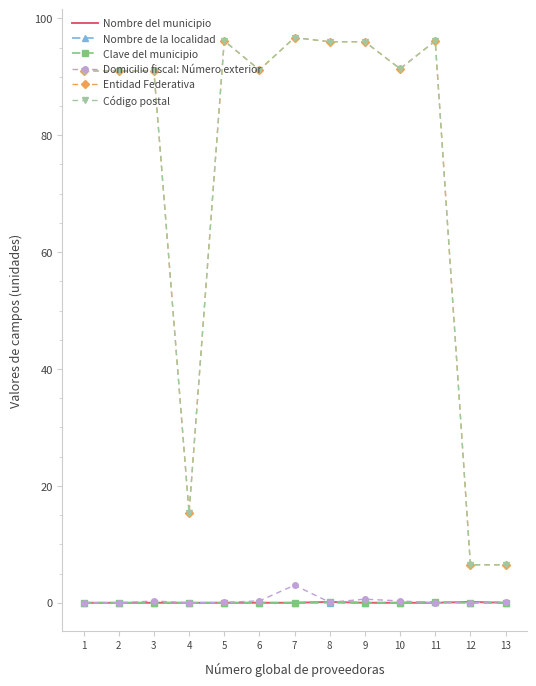

Where is the first local maximum for Clave del municipio?

8